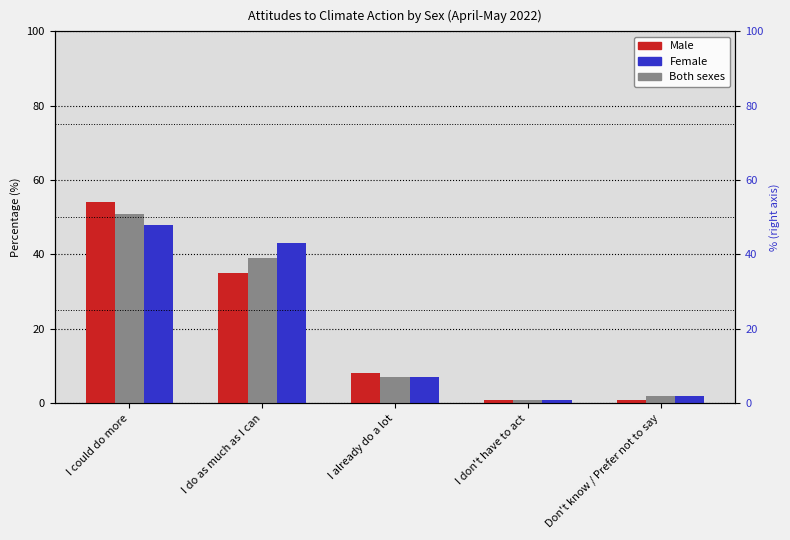

What is the label of the 5th bar from the left?

Don't know / Prefer not to say